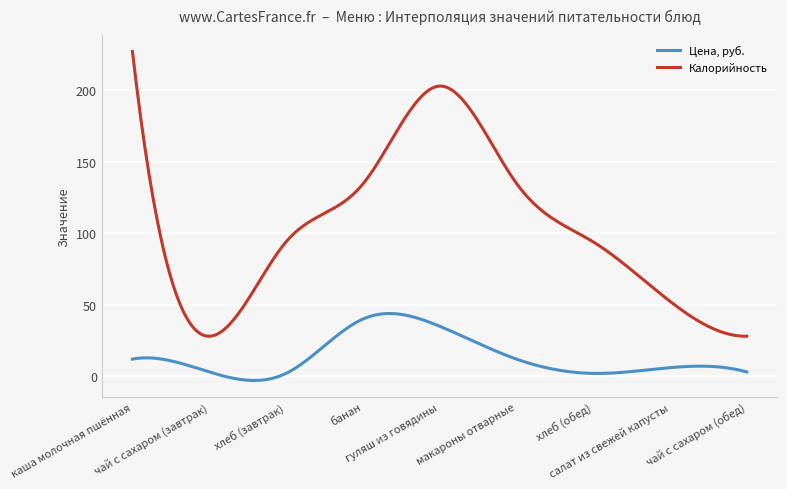

What is the lowest value of the Калорийность series?

28.0